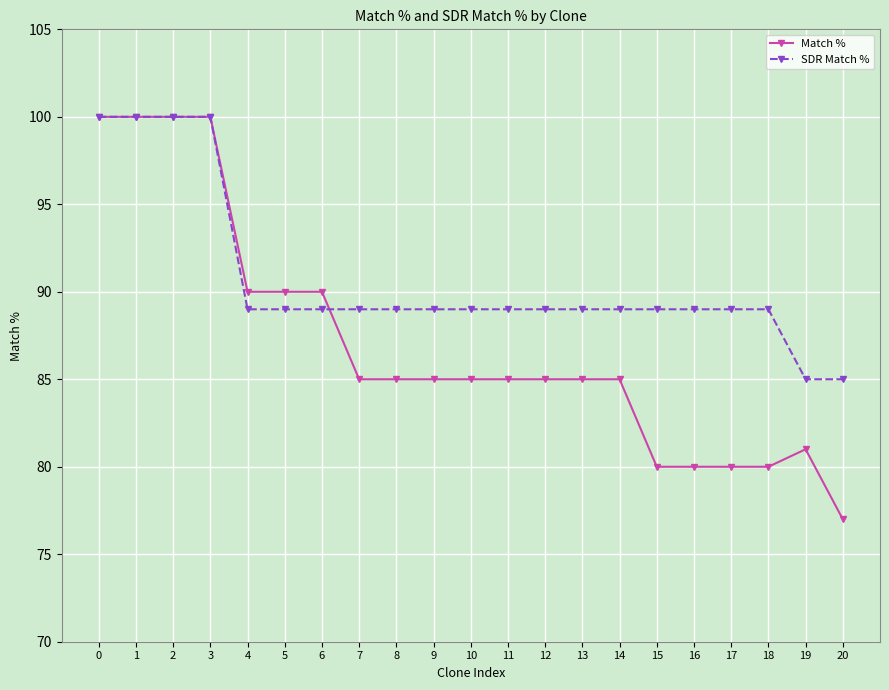

At how many categories does at least one series exceed 96?

4